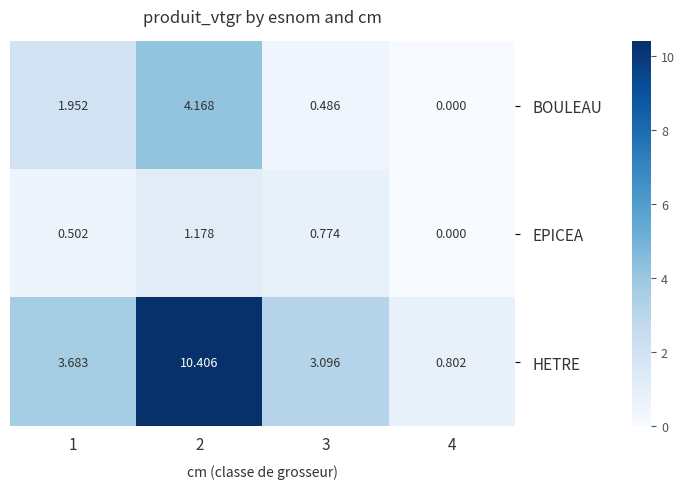

Which series changed the most between 3 and 4?

HETRE